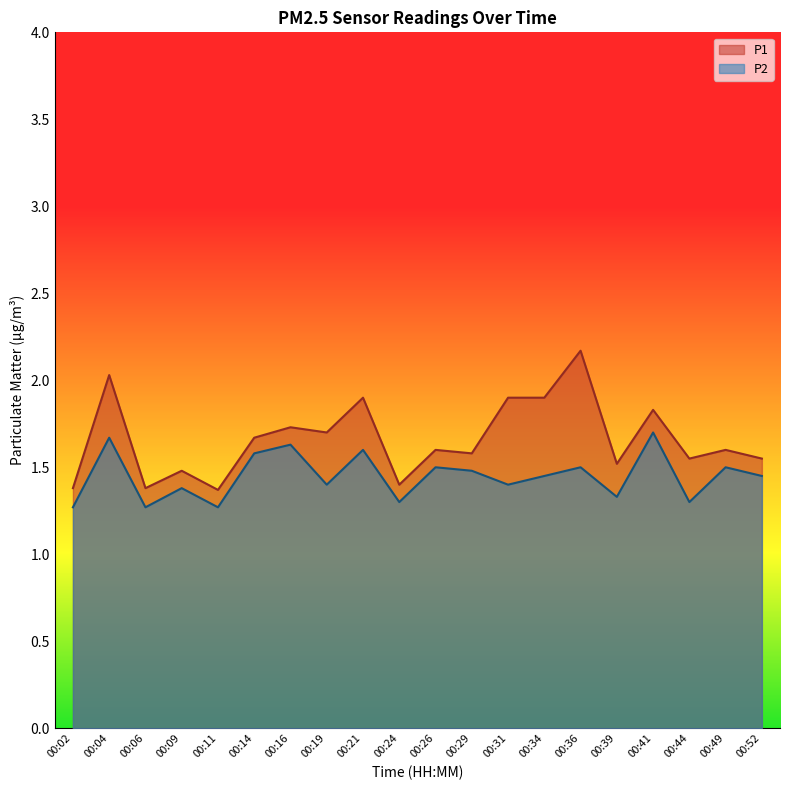

Between 00:06 and 00:39, which series saw the biggest shift?

P1